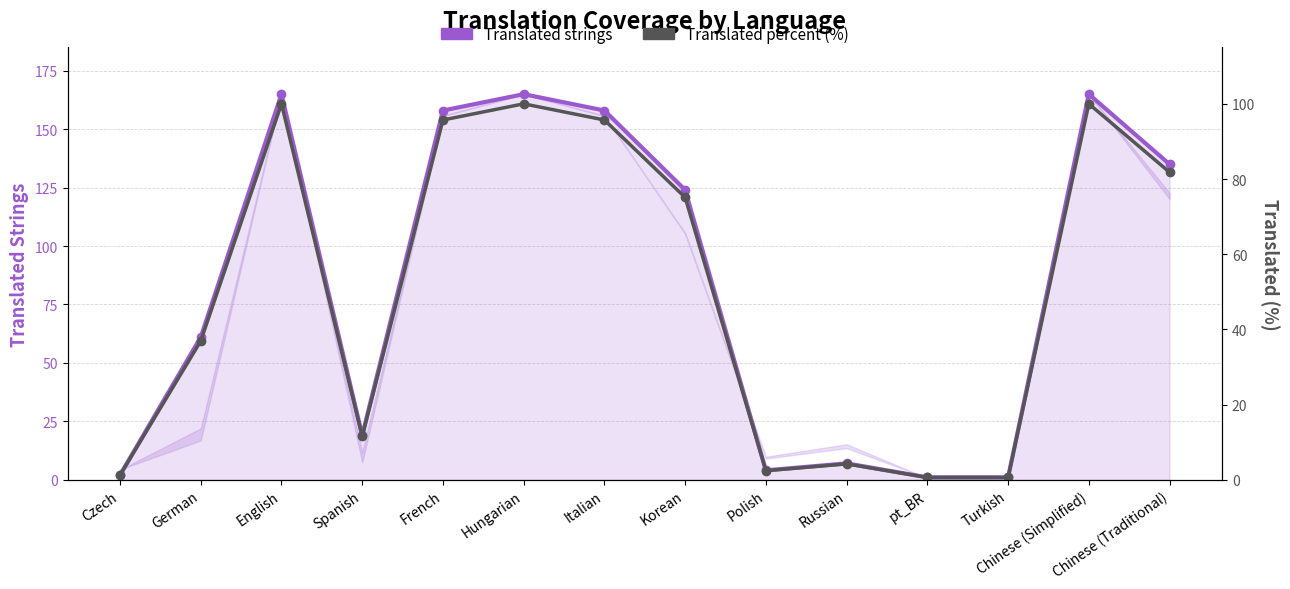

What is the minimum value shown in the chart?

0.6